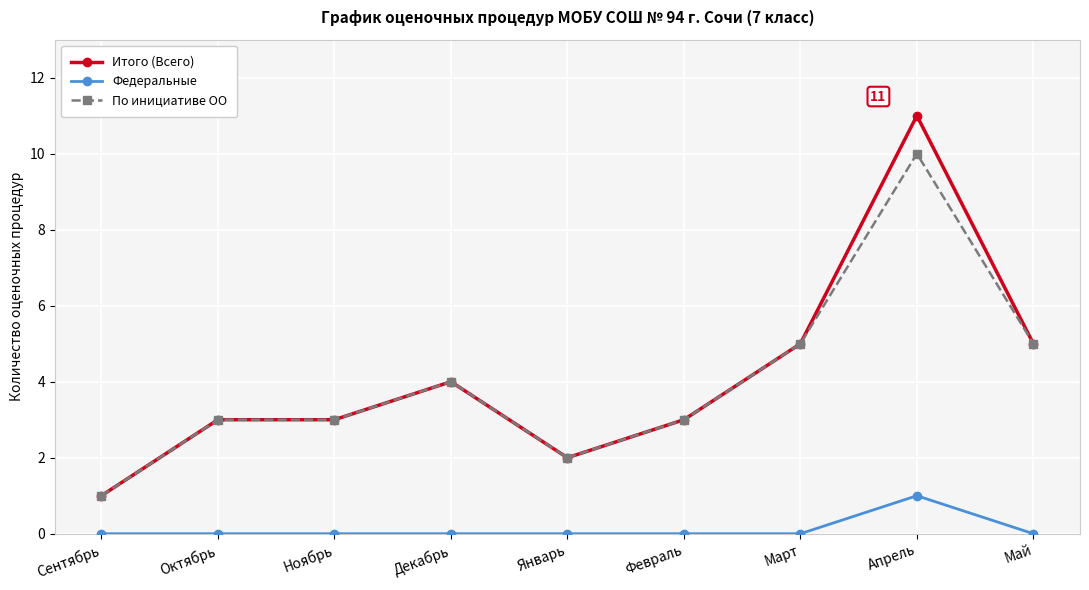

True or false: Федеральные and По инициативе ОО intersect in this chart.

False